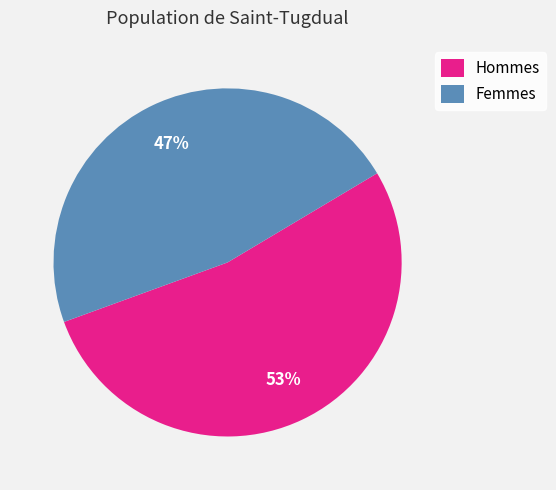

To the nearest percent, what is the difference between the Femmes and Hommes slice percentages?

6%